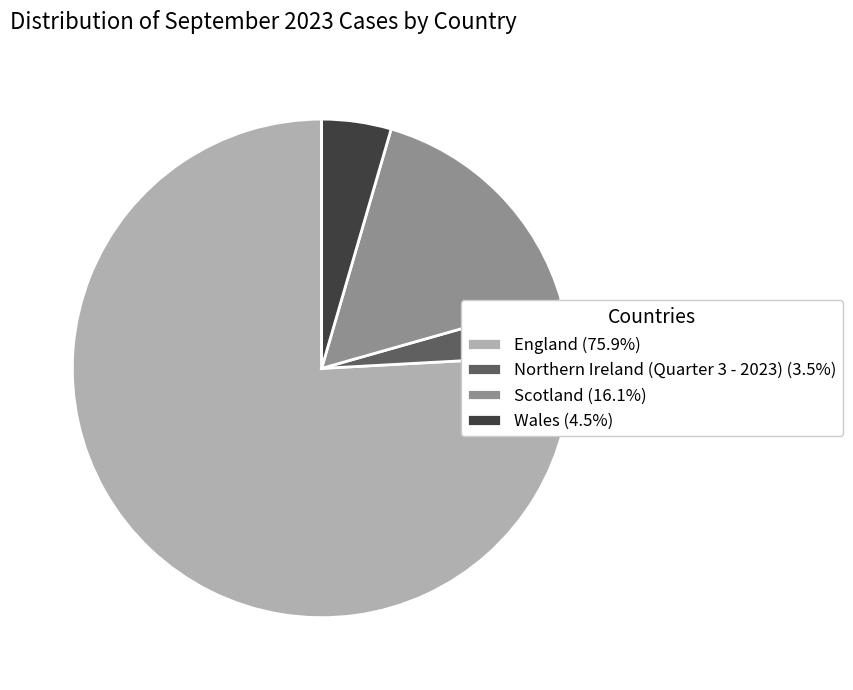

Is the sum of Wales (4.5%) and England (75.9%) greater than half?

Yes